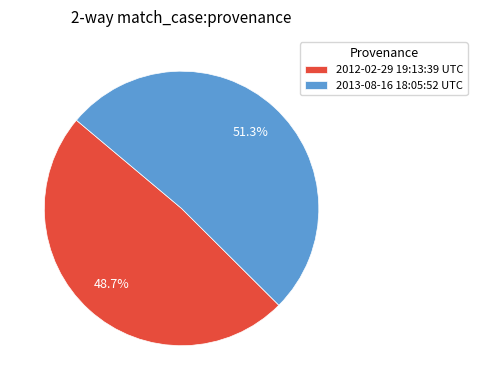

To the nearest percent, what is the average slice percentage?

50%